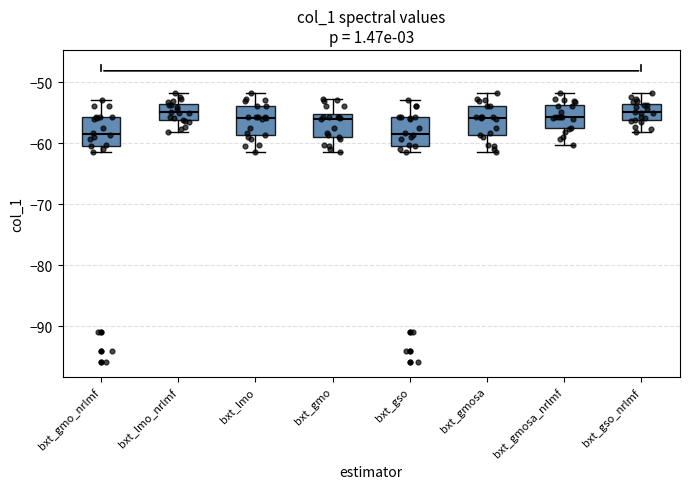

Reading left to right, read every box against the y-axis: the position of its median line, the range the box covers, and the ends of its whiskers. The values are not printed on the chart, so give them approximately, as read against the axis.

bxt_gmo_nrlmf: median -58, box -61 to -56, whiskers -61 (just below the box's lower edge) to -53
bxt_lmo_nrlmf: median -55, box -56 to -54, whiskers -58 to -52
bxt_lmo: median -56, box -59 to -54, whiskers -61 to -52
bxt_gmo: median -56, box -59 to -55, whiskers -61 to -53
bxt_gso: median -58, box -61 to -56, whiskers -61 (just below the box's lower edge) to -53
bxt_gmosa: median -56, box -59 to -54, whiskers -61 to -52
bxt_gmosa_nrlmf: median -56, box -58 to -54, whiskers -60 to -52
bxt_gso_nrlmf: median -55, box -56 to -54, whiskers -58 to -52